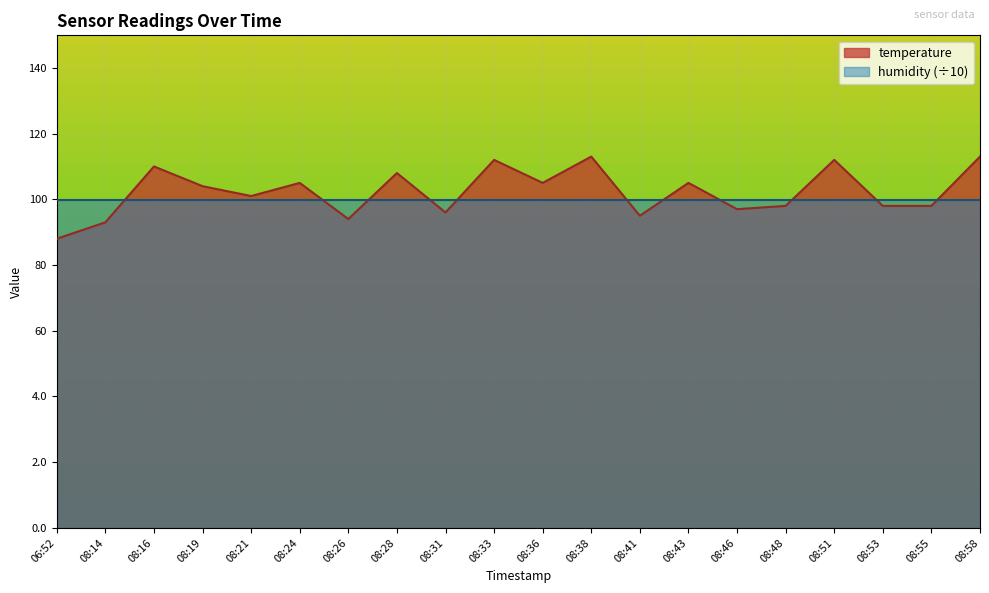

How many interior local peaks (higher than both neighbors) does the data have?

7